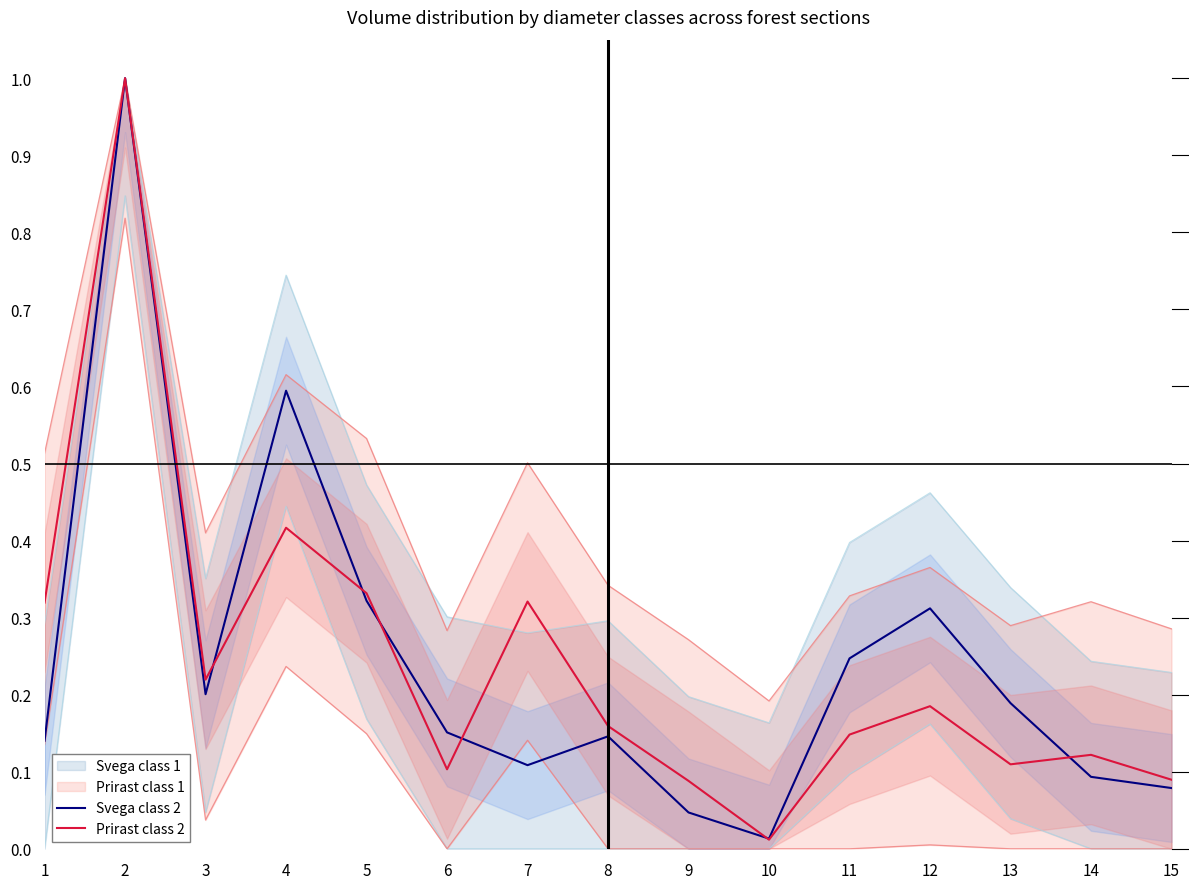

What is the highest value of the Prirast class 2 series?

1.0